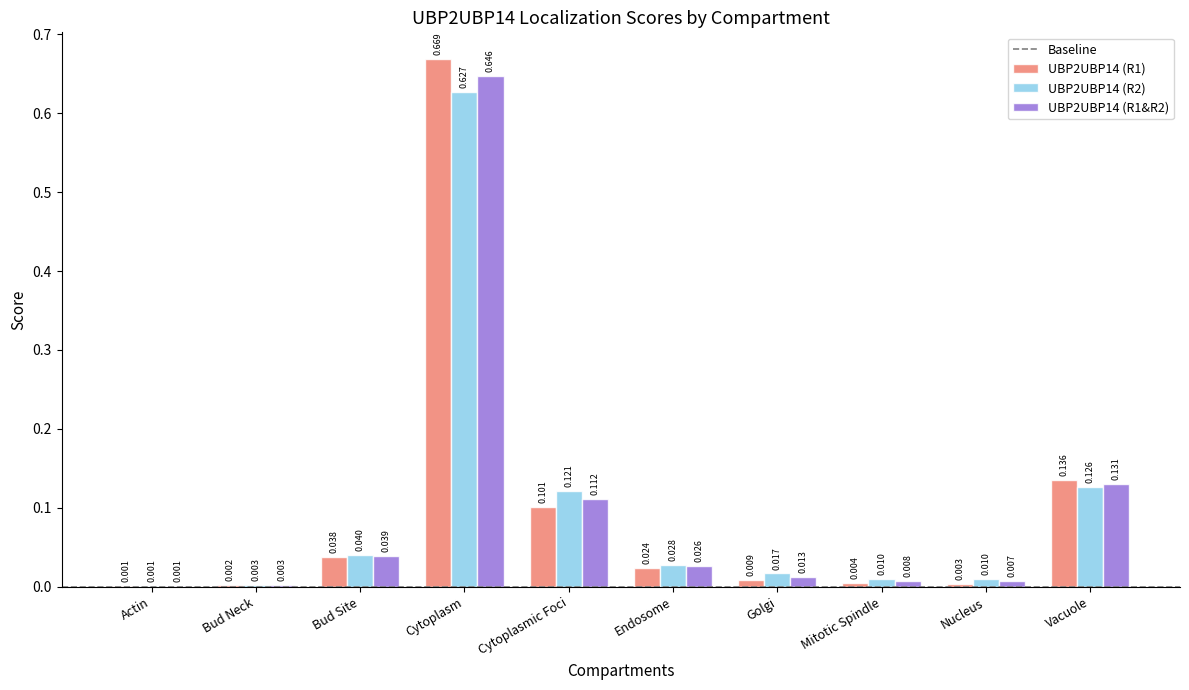

Is the value of UBP2UBP14 (R1) at Cytoplasm greater than the value of UBP2UBP14 (R2) at Bud Neck?

Yes